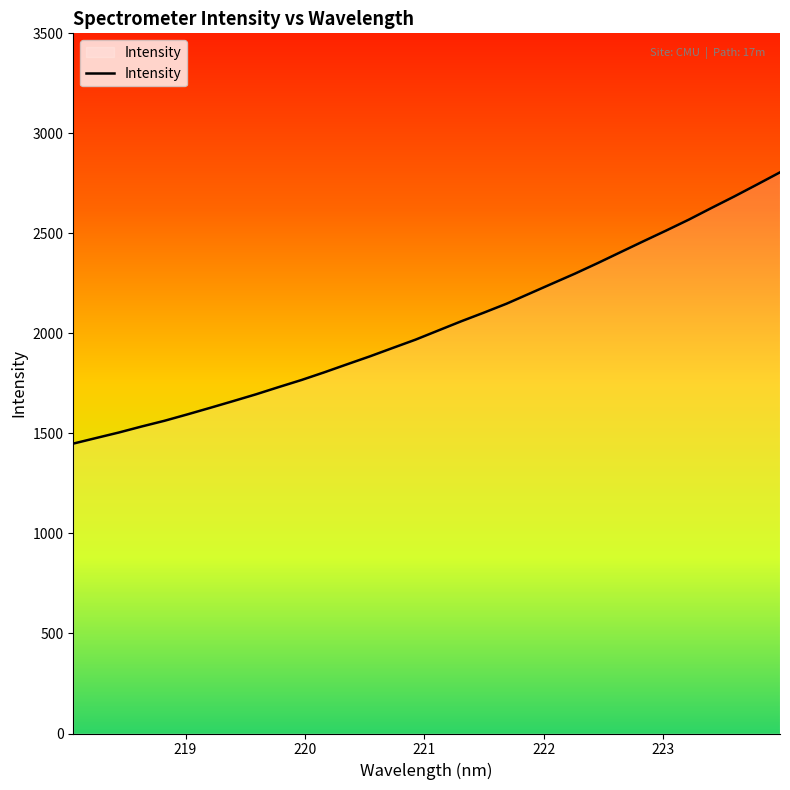

What is the difference between the maximum and minimum values?

1355.9